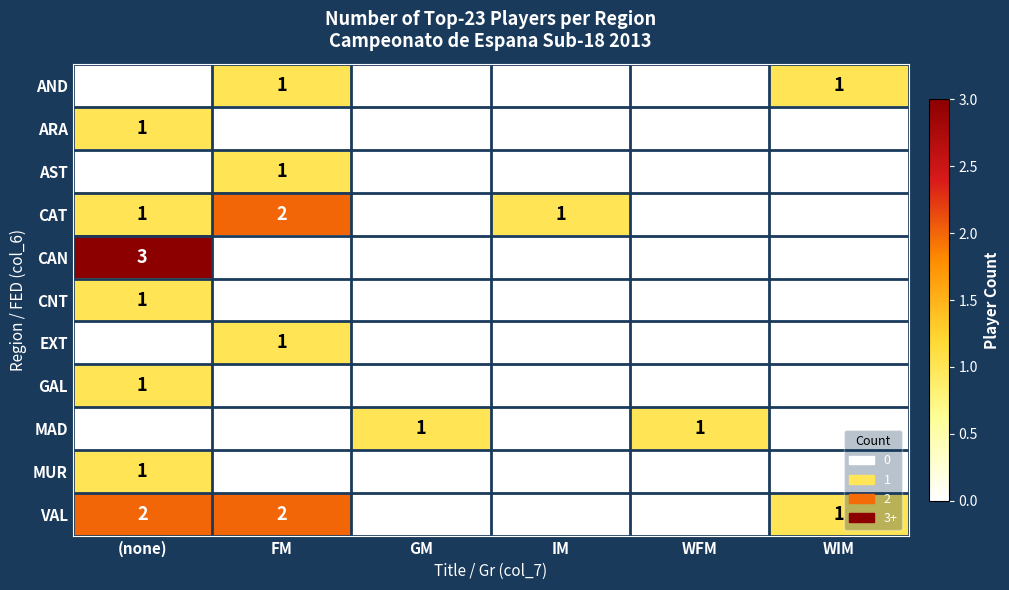

The VAL series shows 3 at FM. True or false?

False